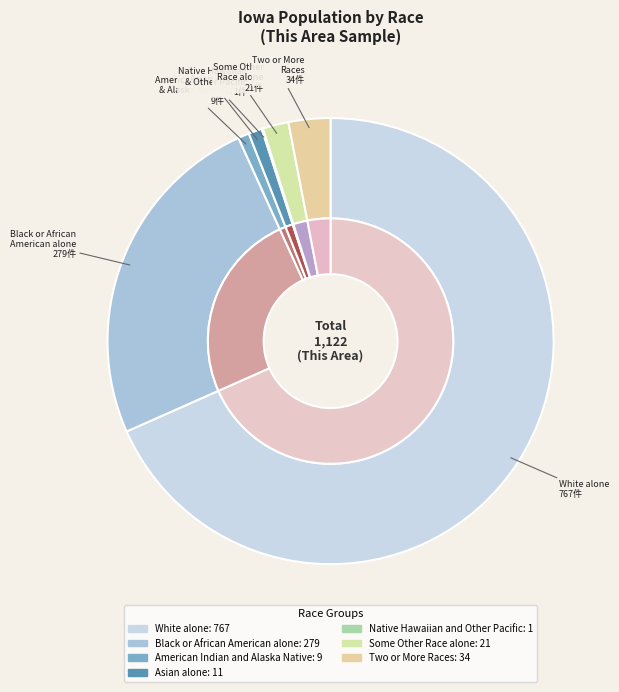

To the nearest percent, what is the difference between the largest and smallest slice percentages?

68%